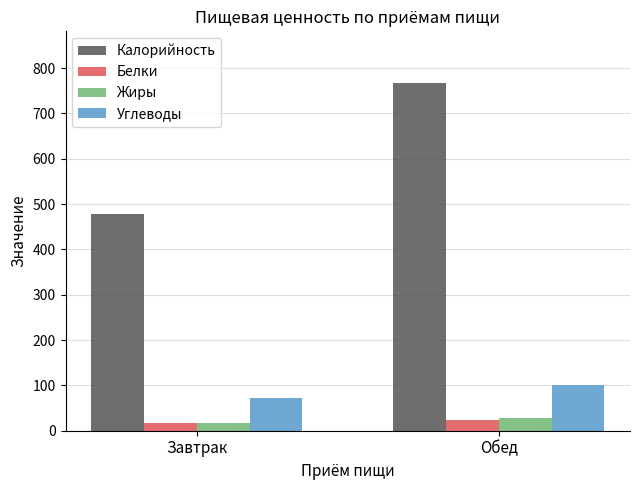

The value of Углеводы at Завтрак is 72. True or false?

True